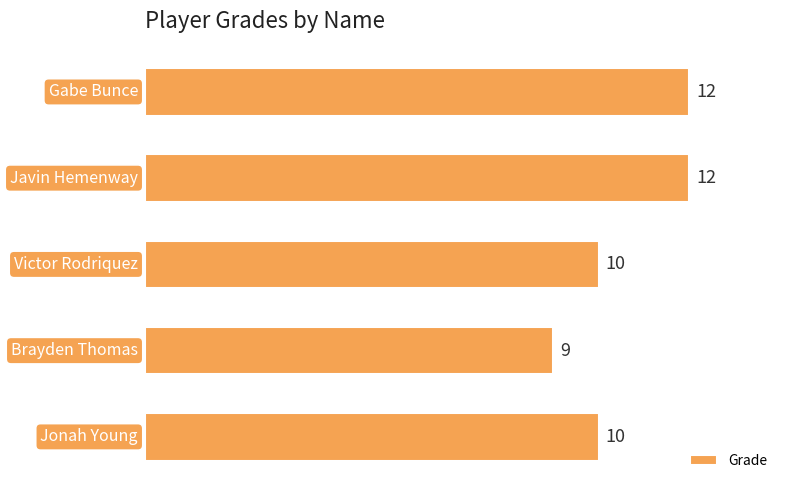

What is the average value?

11